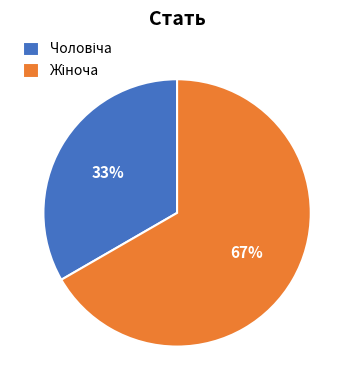

How many segments does this pie chart have?

2